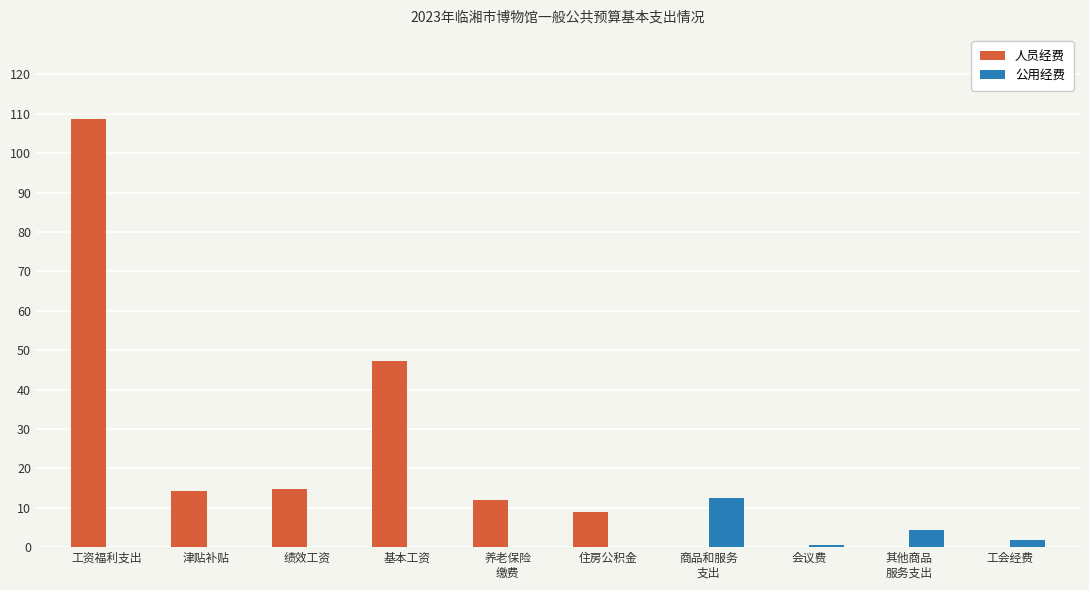

What are all the series names shown in the legend?

人员经费, 公用经费